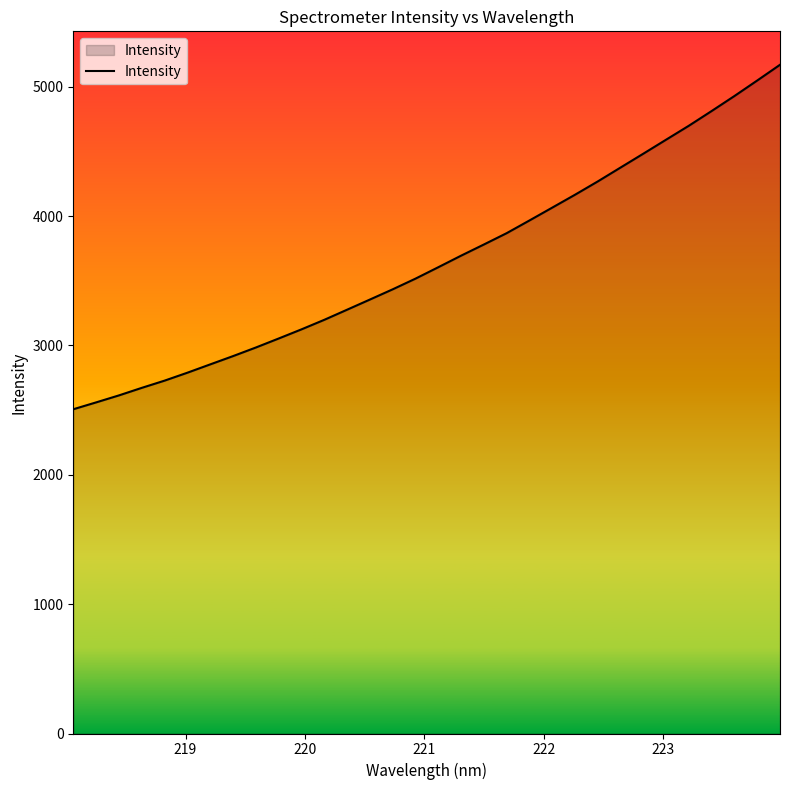

What is the sum of all values?

117100.5